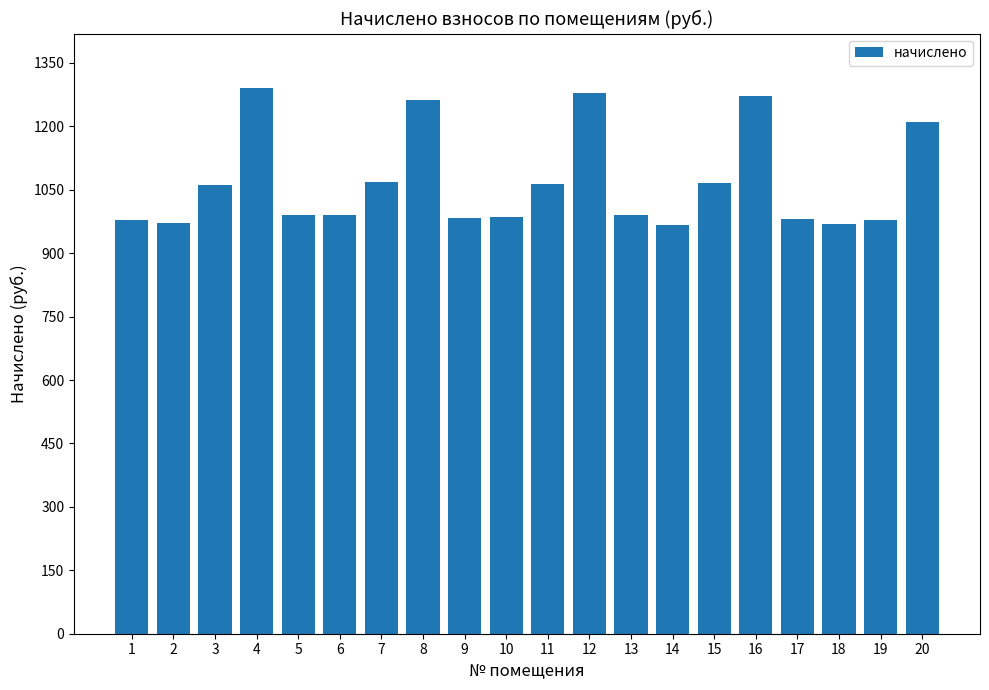

What is the value of the 18th bar from the left?

968.9